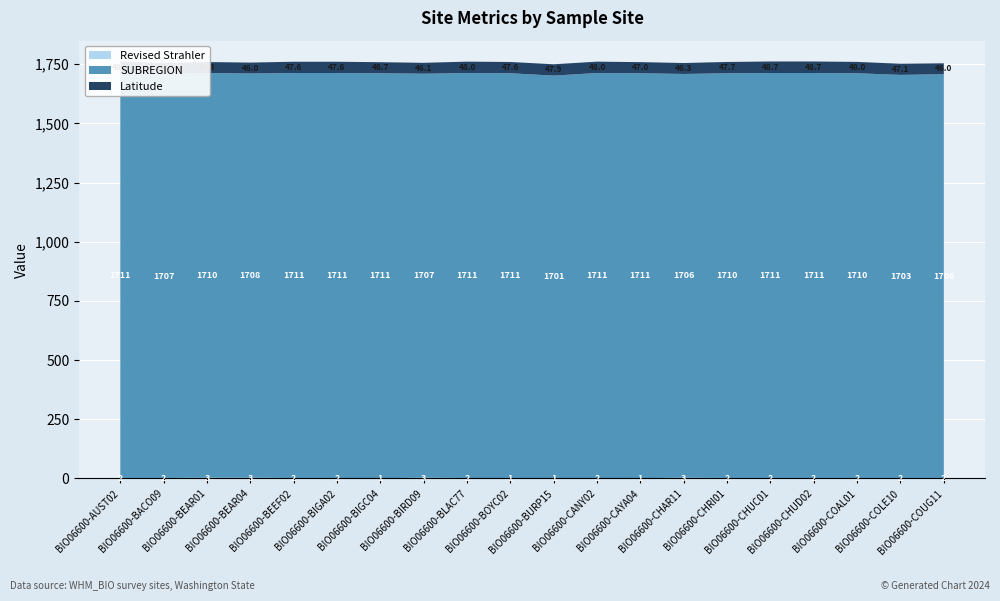

Reading left to right, extract all data points from this chart.

Latitude: BIO06600-AUST02=48.7	BIO06600-BACO09=46.1	BIO06600-BEAR01=46.3	BIO06600-BEAR04=46.0	BIO06600-BEEF02=47.6	BIO06600-BIGA02=47.6	BIO06600-BIGC04=46.7	BIO06600-BIRD09=46.1	BIO06600-BLAC77=48.0	BIO06600-BOYC02=47.6	BIO06600-BURP15=47.9	BIO06600-CANY02=48.0	BIO06600-CAYA04=47.0	BIO06600-CHAR11=46.3	BIO06600-CHRI01=47.7	BIO06600-CHUC01=48.7	BIO06600-CHUD02=48.7	BIO06600-COAL01=48.0	BIO06600-COLE10=47.1	BIO06600-COUG11=46.0
SUBREGION: BIO06600-AUST02=1711.0	BIO06600-BACO09=1707.0	BIO06600-BEAR01=1710.0	BIO06600-BEAR04=1708.0	BIO06600-BEEF02=1711.0	BIO06600-BIGA02=1711.0	BIO06600-BIGC04=1711.0	BIO06600-BIRD09=1707.0	BIO06600-BLAC77=1711.0	BIO06600-BOYC02=1711.0	BIO06600-BURP15=1701.0	BIO06600-CANY02=1711.0	BIO06600-CAYA04=1711.0	BIO06600-CHAR11=1706.0	BIO06600-CHRI01=1710.0	BIO06600-CHUC01=1711.0	BIO06600-CHUD02=1711.0	BIO06600-COAL01=1710.0	BIO06600-COLE10=1703.0	BIO06600-COUG11=1706.0
Revised Strahler: BIO06600-AUST02=2.0	BIO06600-BACO09=2.0	BIO06600-BEAR01=3.0	BIO06600-BEAR04=3.0	BIO06600-BEEF02=2.0	BIO06600-BIGA02=2.0	BIO06600-BIGC04=1.0	BIO06600-BIRD09=3.0	BIO06600-BLAC77=2.0	BIO06600-BOYC02=1.0	BIO06600-BURP15=1.0	BIO06600-CANY02=2.0	BIO06600-CAYA04=1.0	BIO06600-CHAR11=3.0	BIO06600-CHRI01=2.0	BIO06600-CHUC01=2.0	BIO06600-CHUD02=2.0	BIO06600-COAL01=2.0	BIO06600-COLE10=2.0	BIO06600-COUG11=2.0